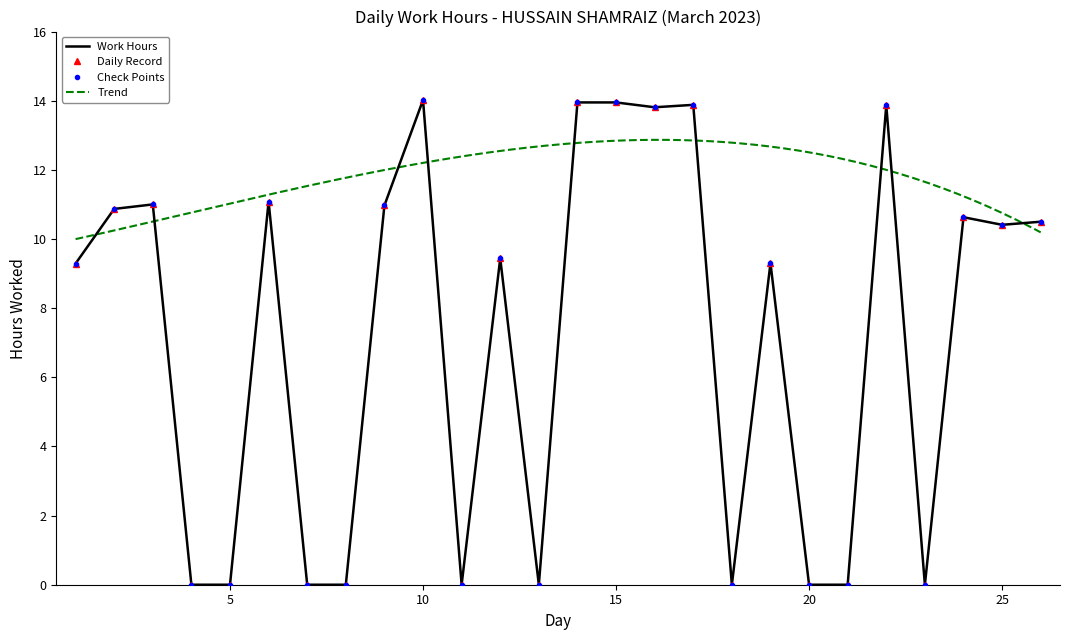

How many interior local valleys (lower than both neighbors) does the data have?

6